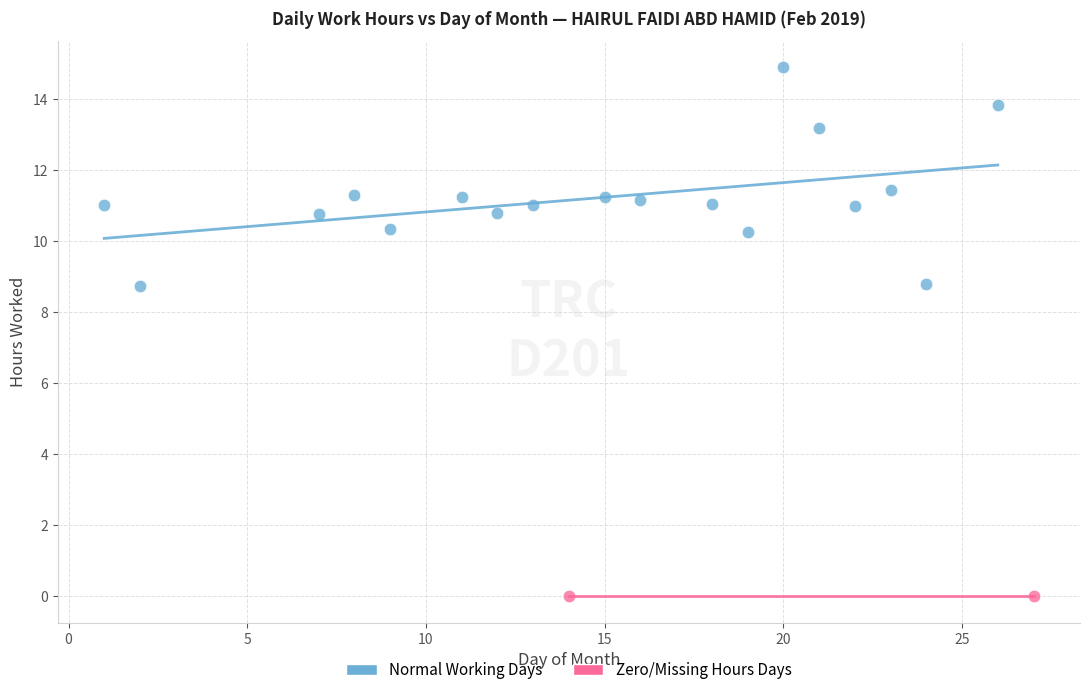

Which series contains the highest Y value?

Normal Working Days